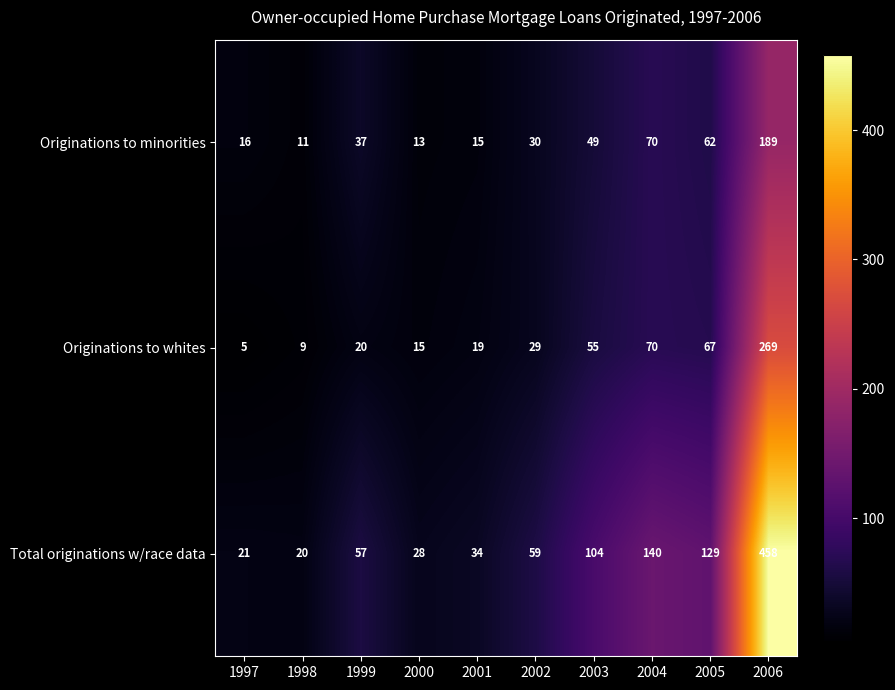

Rank the series by their maximum value, from lowest to highest.

Originations to minorities, Originations to whites, Total originations w/race data